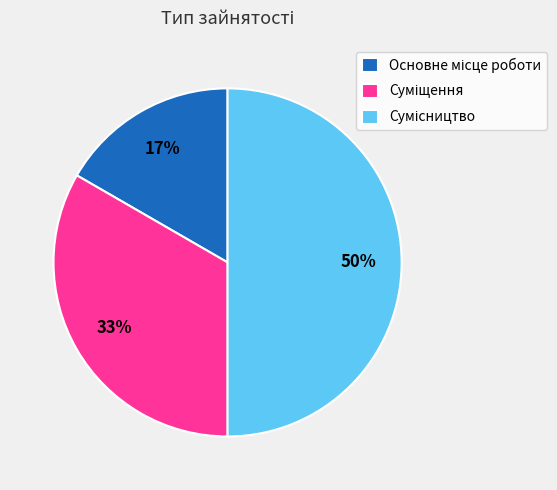

To the nearest percent, what is the difference between the largest and smallest slice percentages?

33%